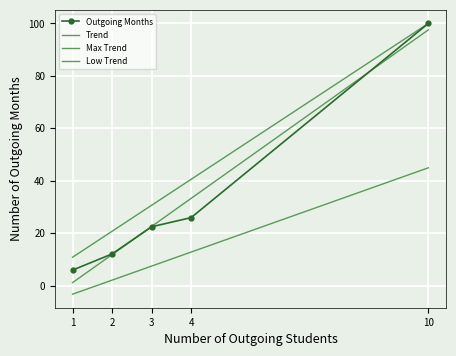

What is the difference between the highest and lowest values at 3?

23.2